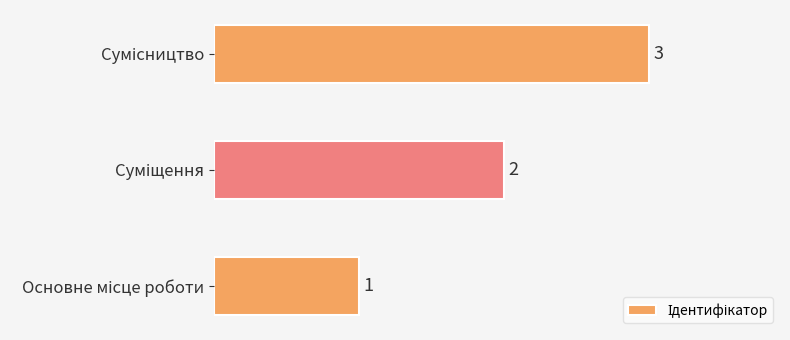

What is the greatest value displayed?

3